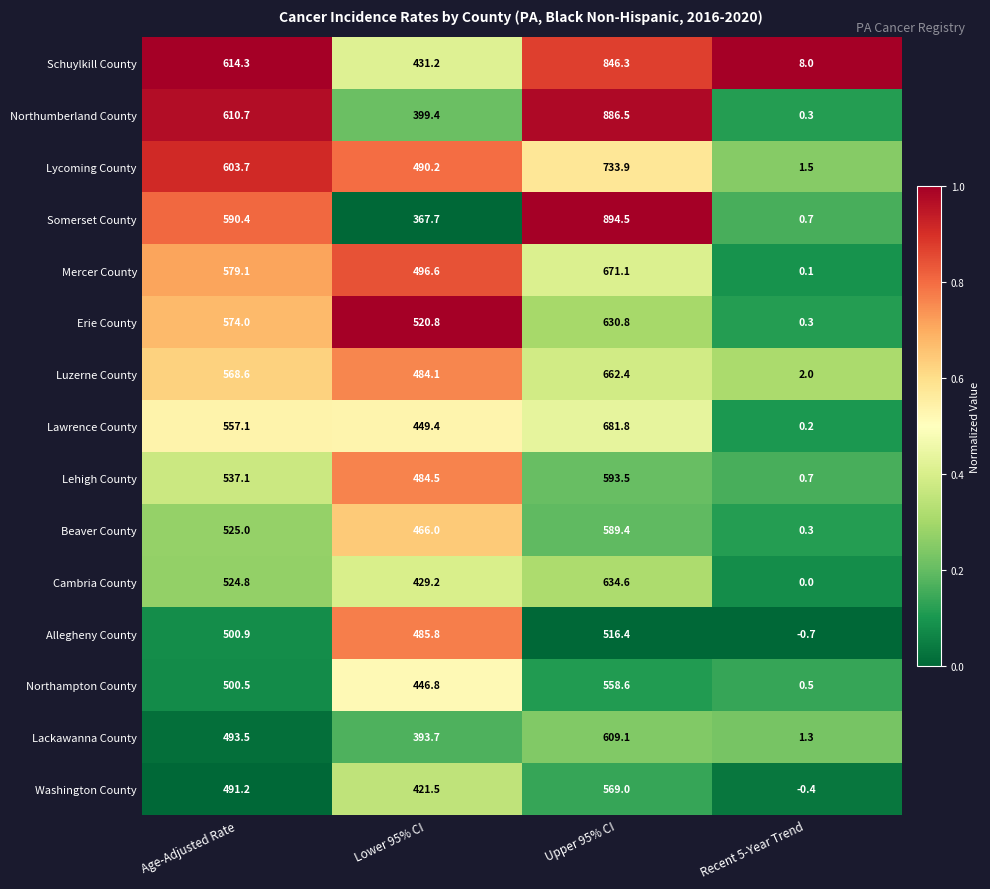

What is the greatest value displayed?

894.5